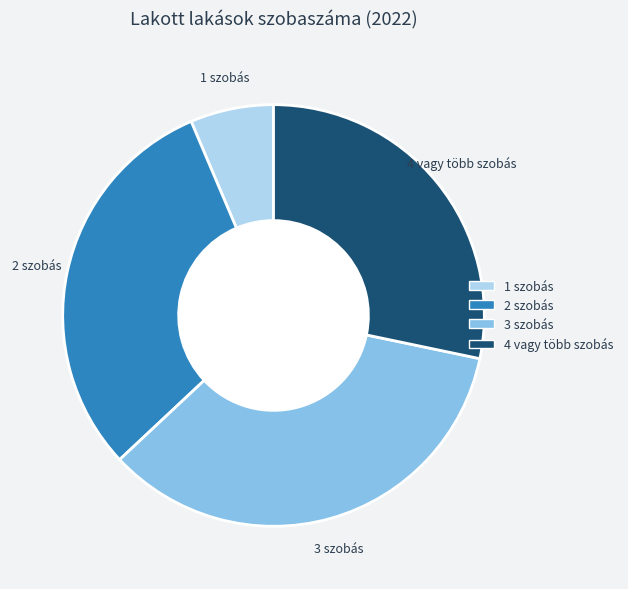

Combined, do 3 szobás and 1 szobás account for over 50%?

No